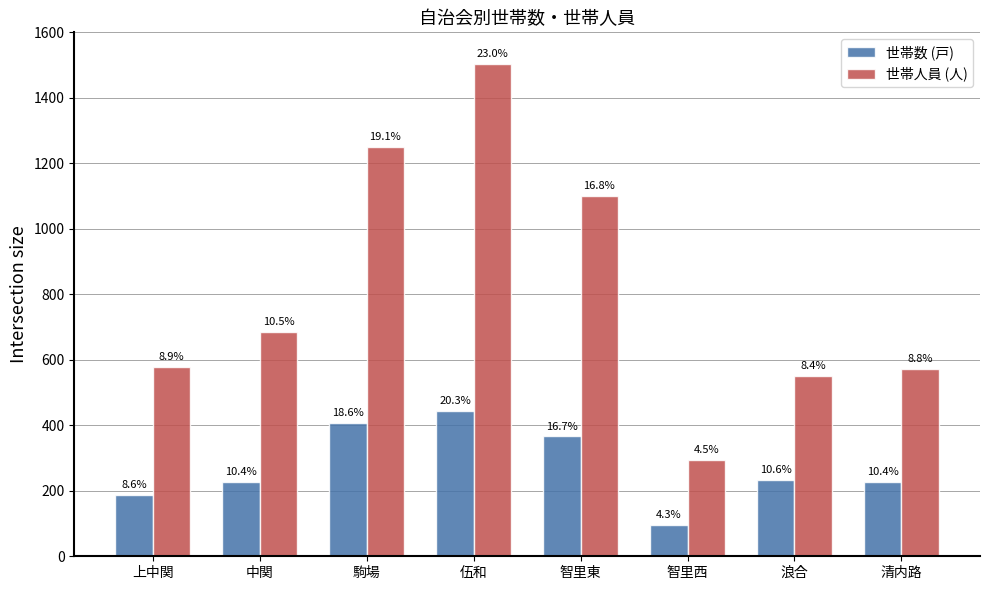

What is the label of the 6th bar from the left?

智里西